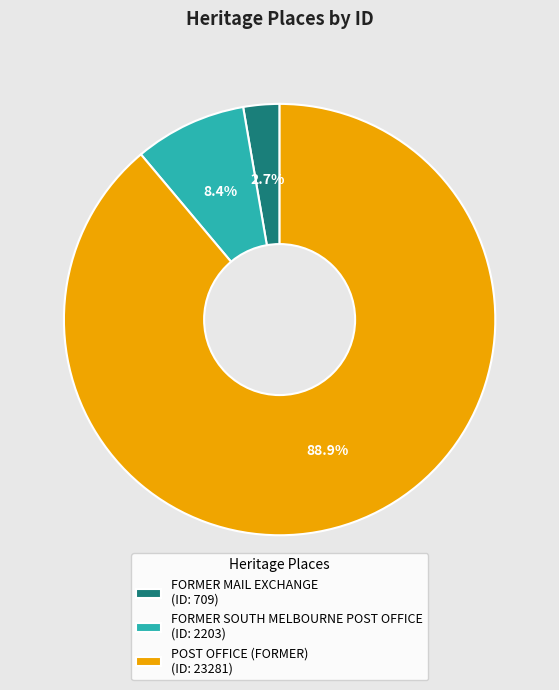

Rank the categories by value from lowest to highest.

FORMER MAIL EXCHANGE, FORMER SOUTH MELBOURNE POST OFFICE, POST OFFICE (FORMER)